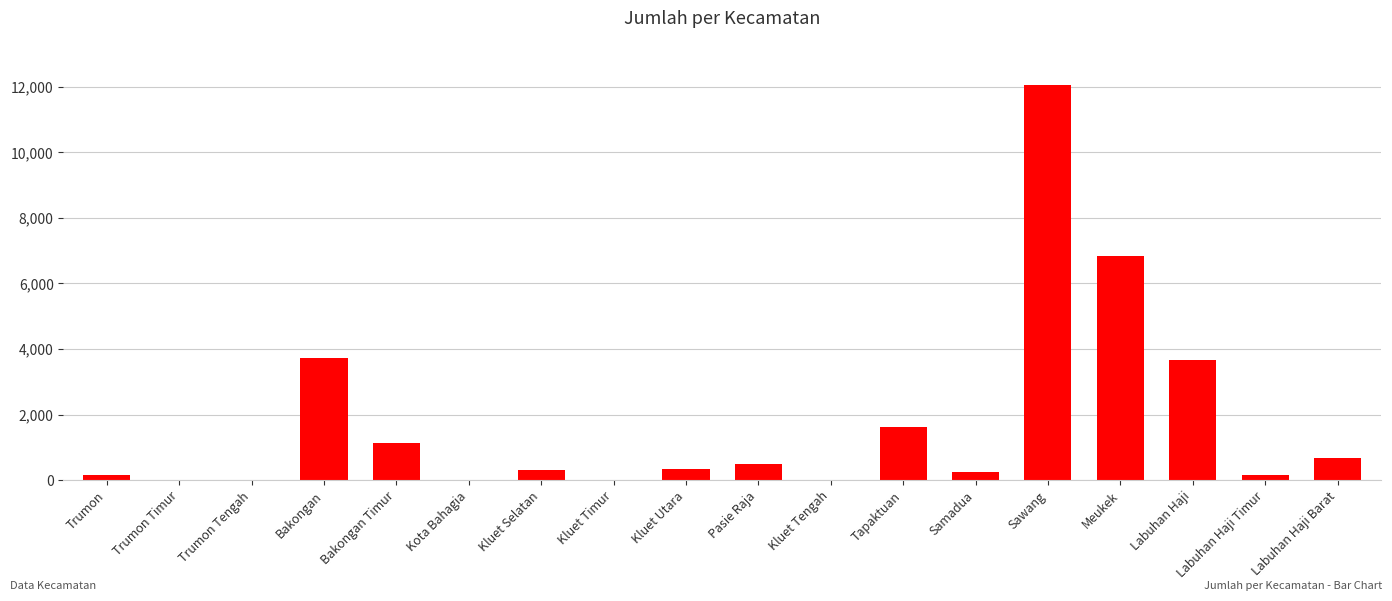

At which label is the value closest to 6023?

Meukek